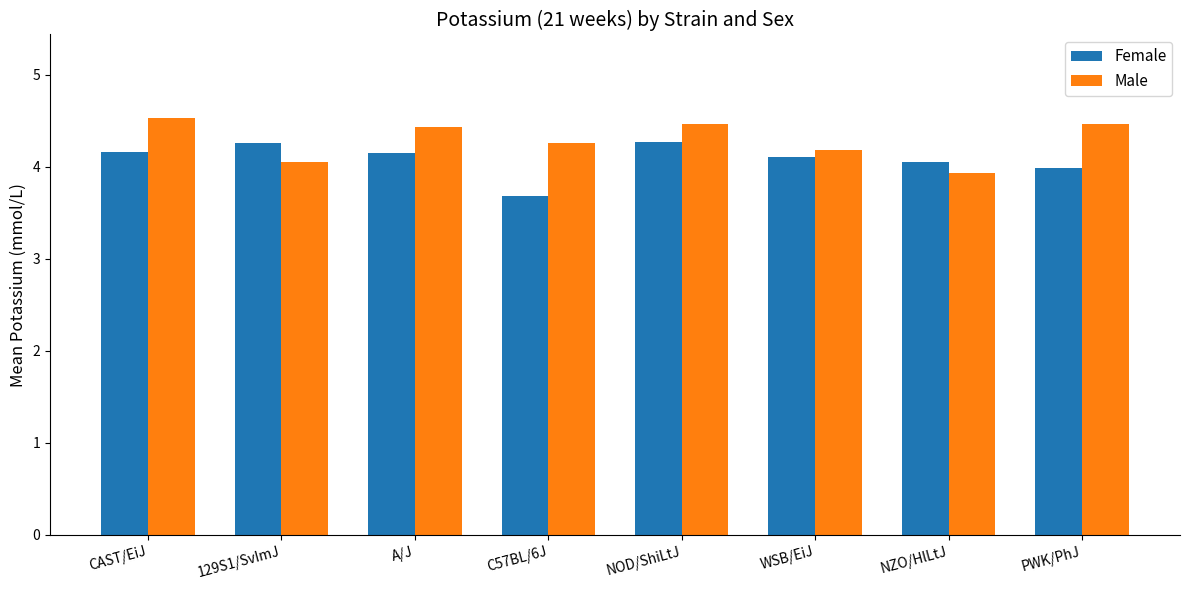

What is the difference between the highest and lowest values at NOD/ShiLtJ?

0.2